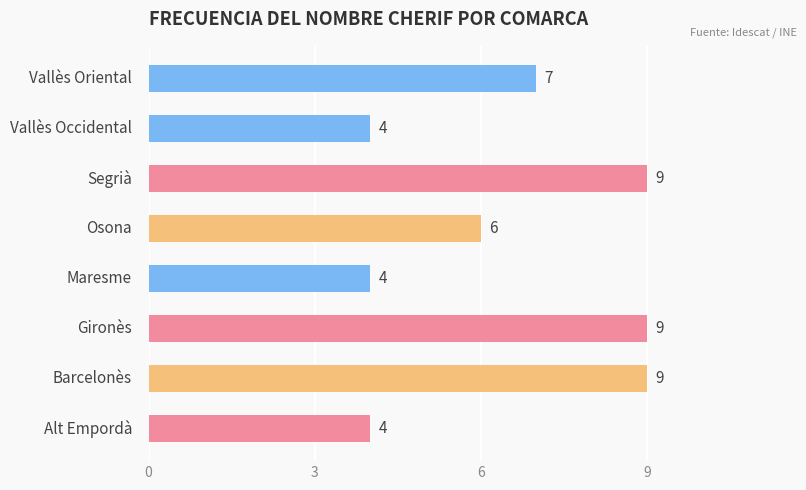

What is the greatest value displayed?

9